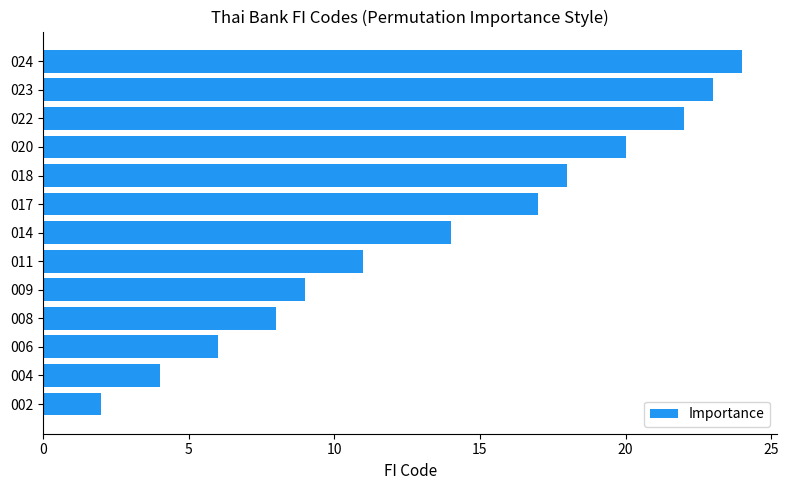

Rank the categories by value from highest to lowest.

024, 023, 022, 020, 018, 017, 014, 011, 009, 008, 006, 004, 002